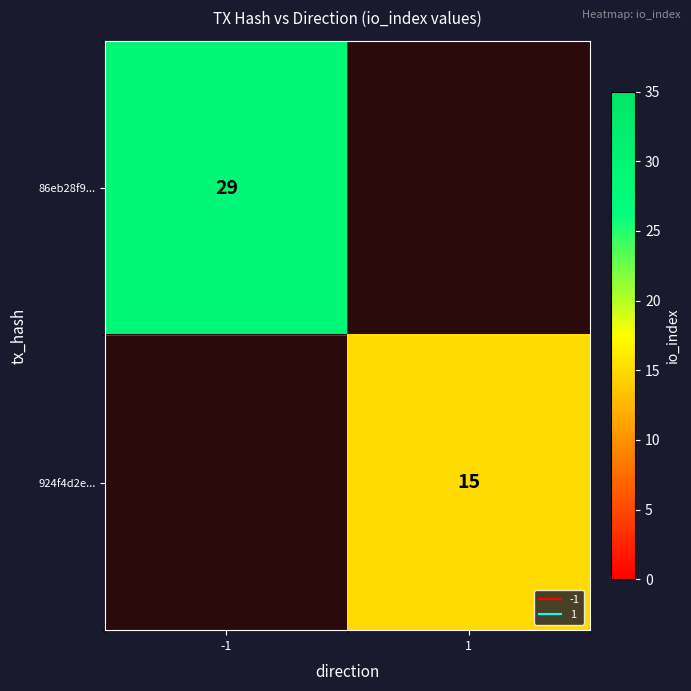

Rank the series by their maximum value, from highest to lowest.

86eb28f9..., 924f4d2e...